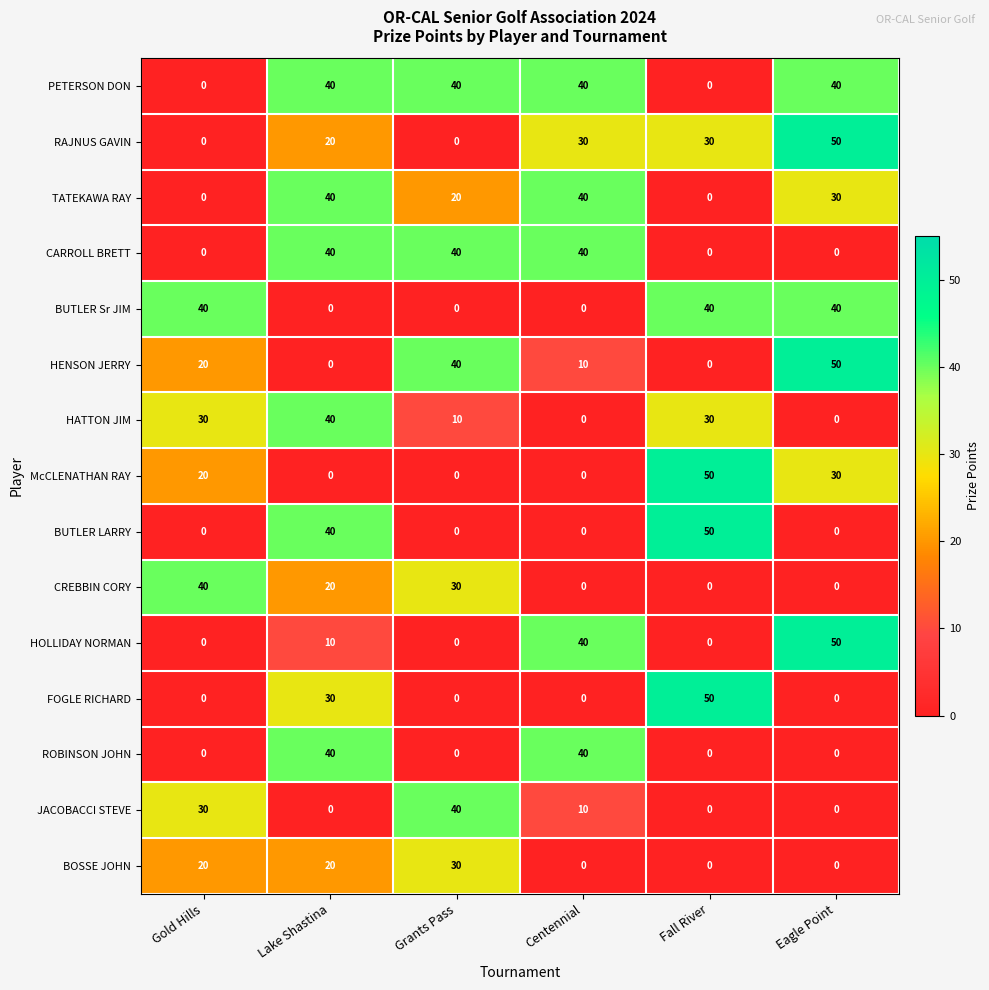

At how many categories does at least one series exceed 37?

6